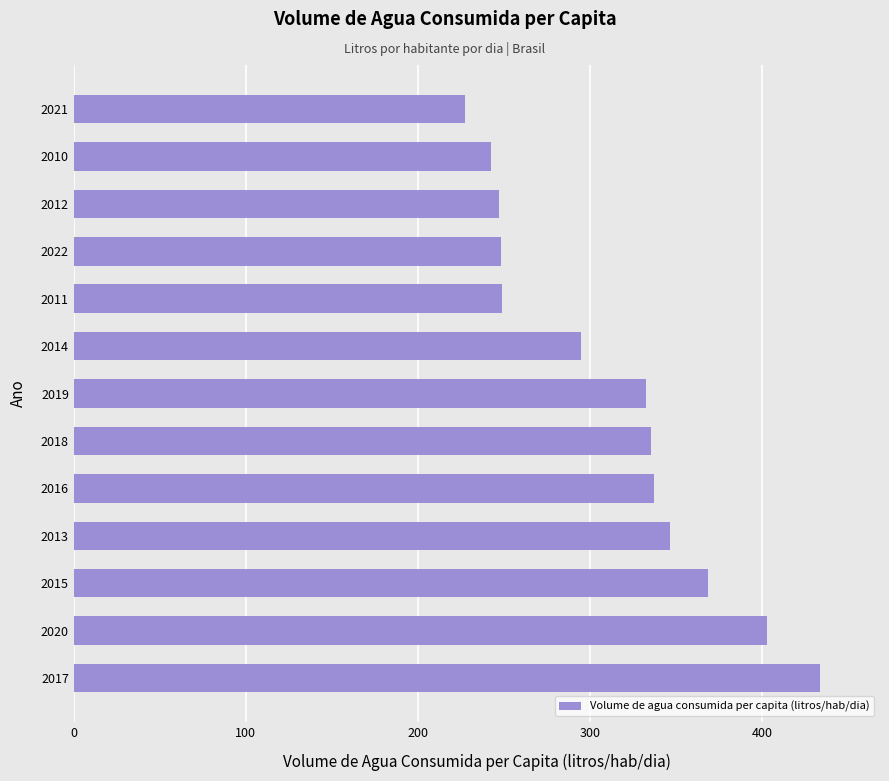

Is it true that the value at 2018 is 568.5?

False